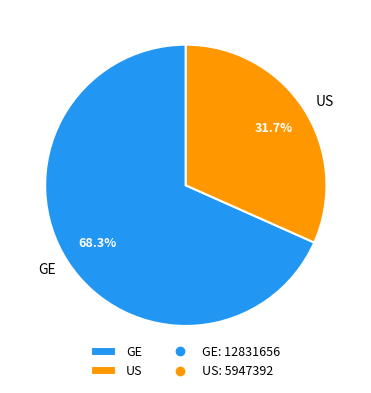

How many segments does this pie chart have?

2